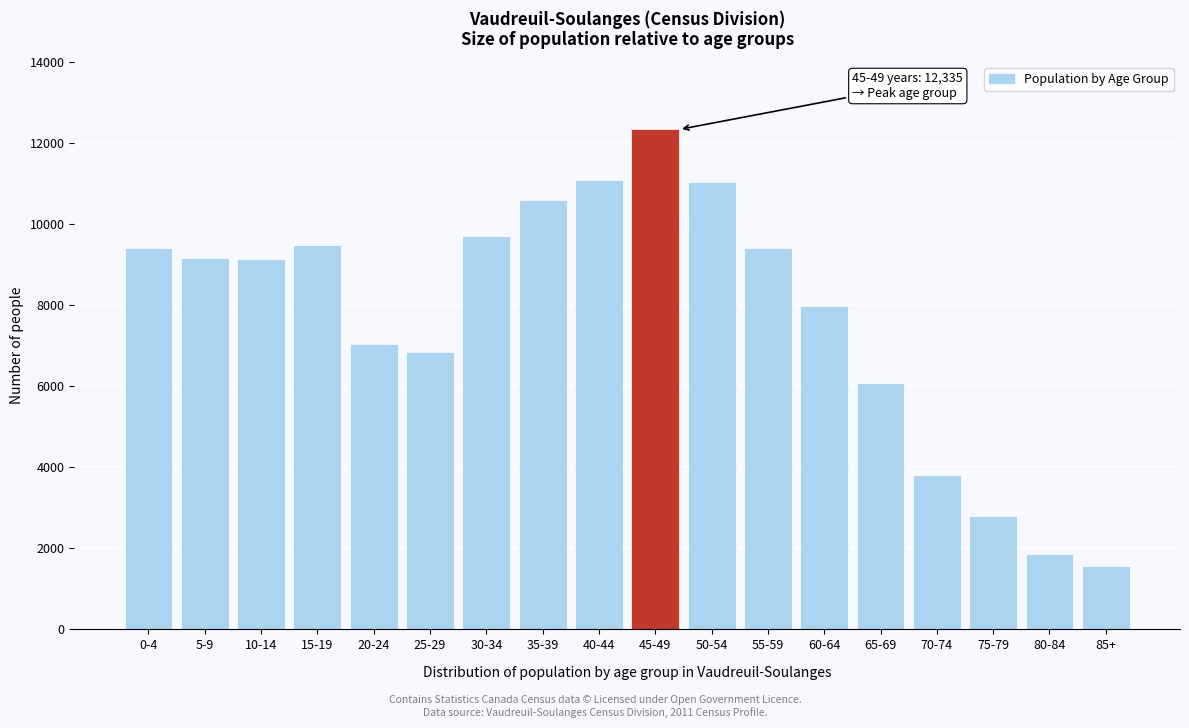

The value at 25-29 is 6855. True or false?

True